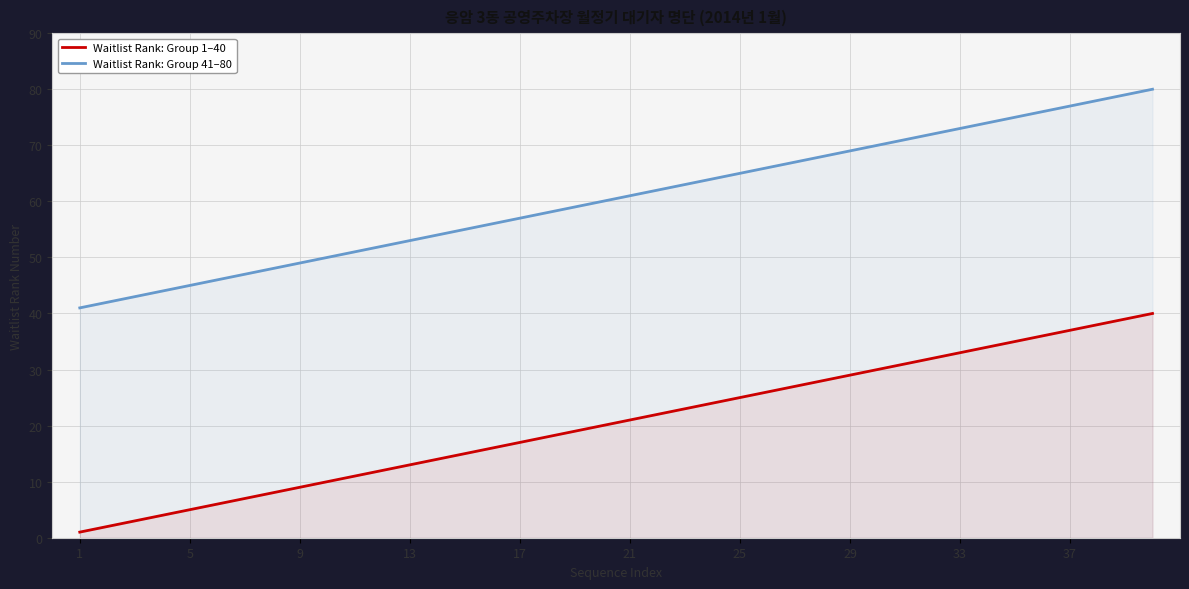

Which series has the largest range (max minus min)?

Waitlist Rank: Group 1–40